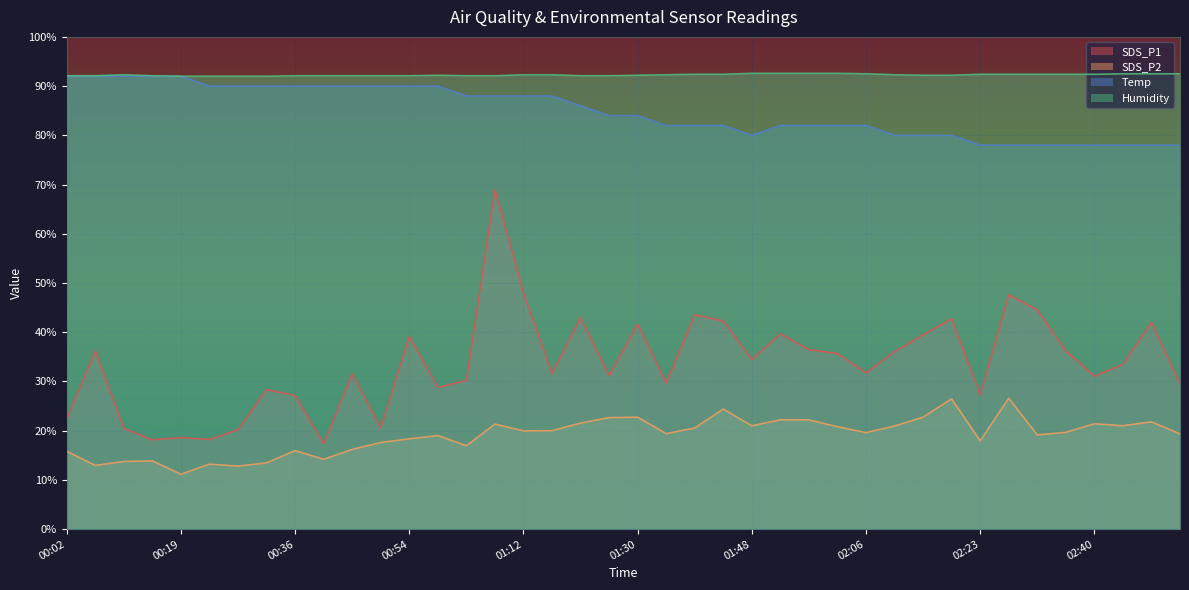

How many Temp values are between 80 and 90?

27